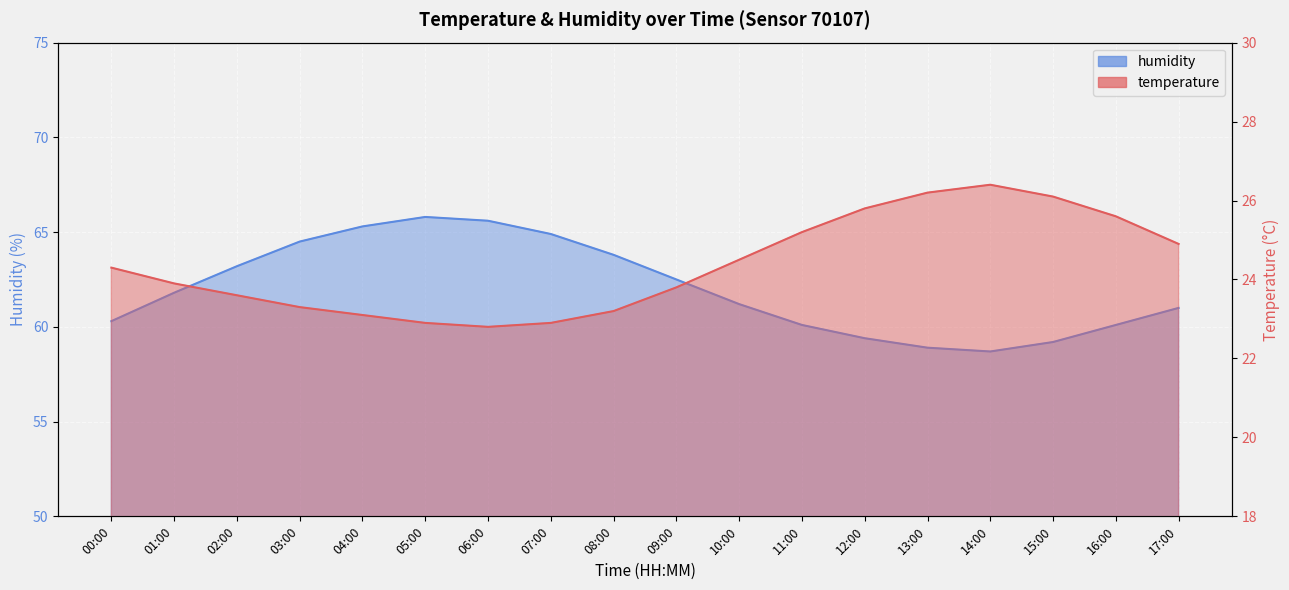

At which label is humidity closest to 62?

01:00